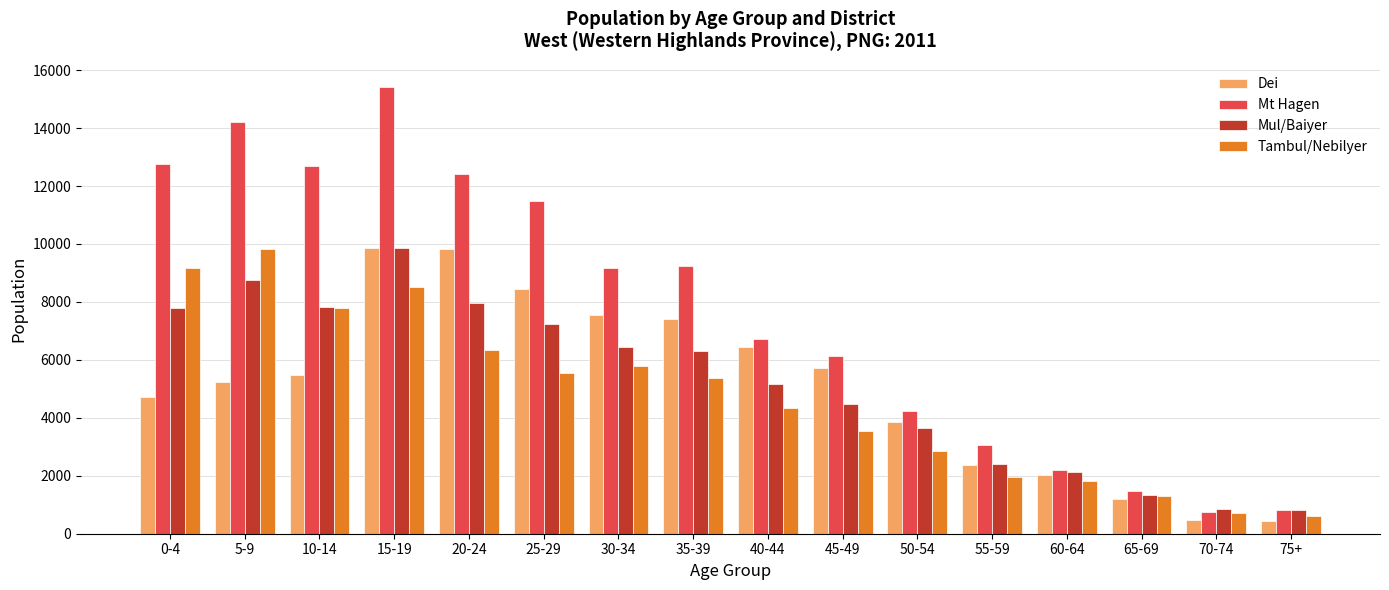

What is the difference between the highest and lowest values at 30-34?

3399